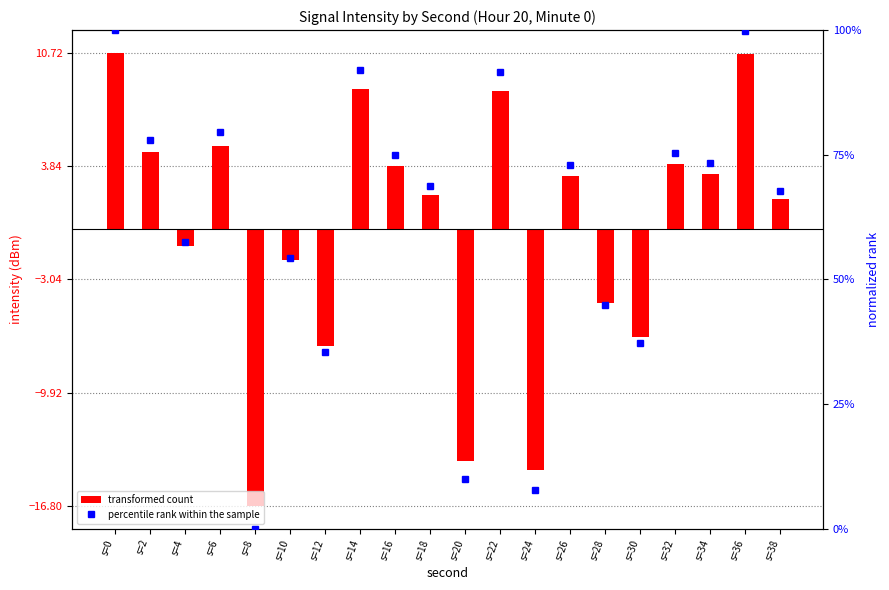

How many values in the transformed count series are below 3?

10